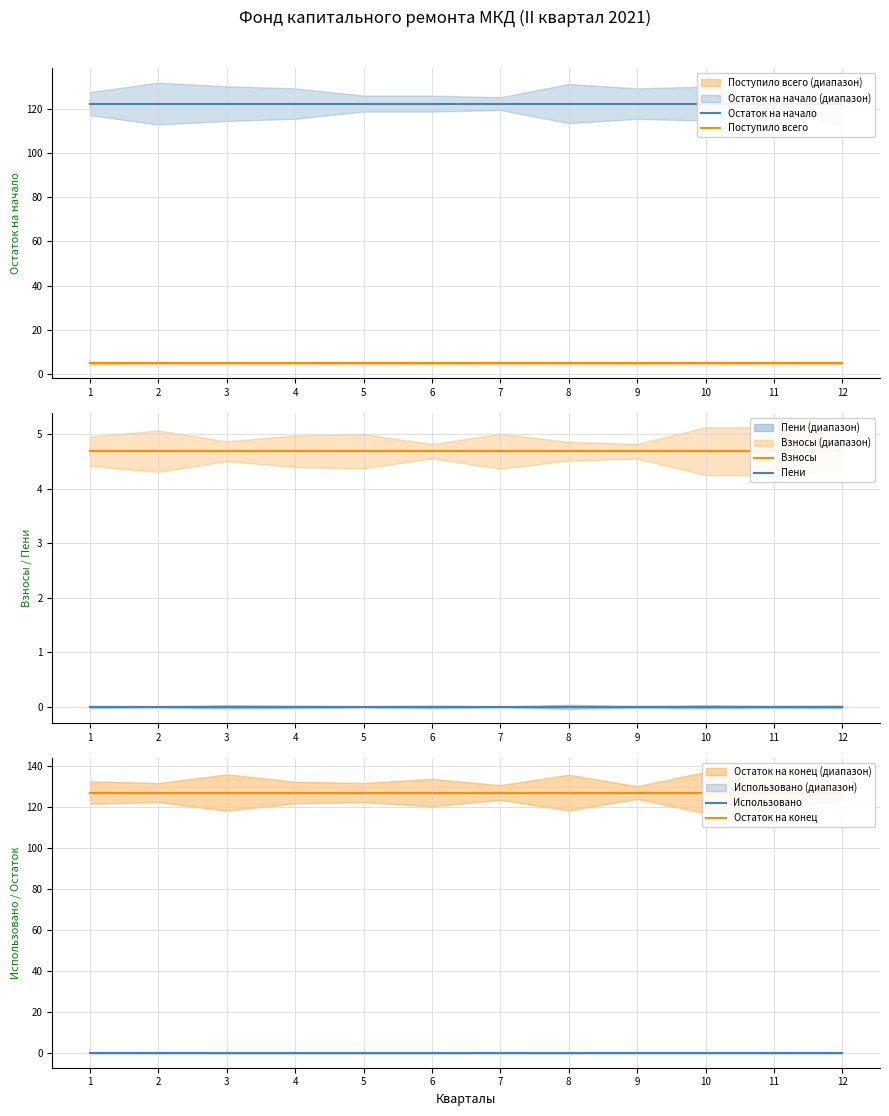

True or false: Остаток на конец and Остаток на начало cross at least once.

False